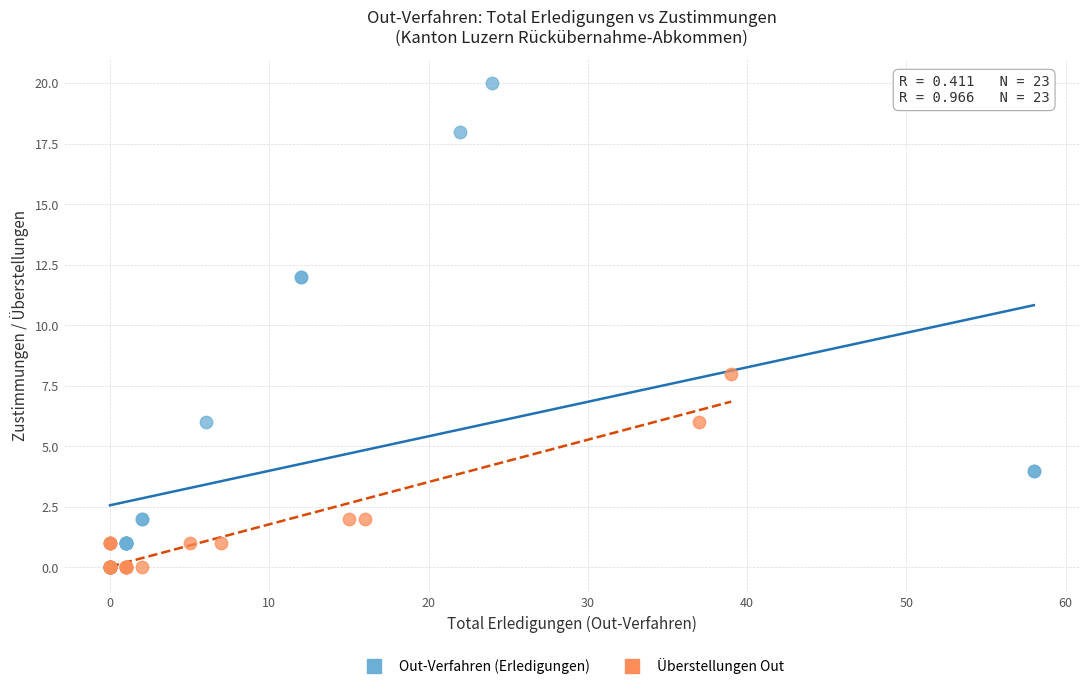

What are all the series names shown in the legend?

Out-Verfahren (Erledigungen), Überstellungen Out